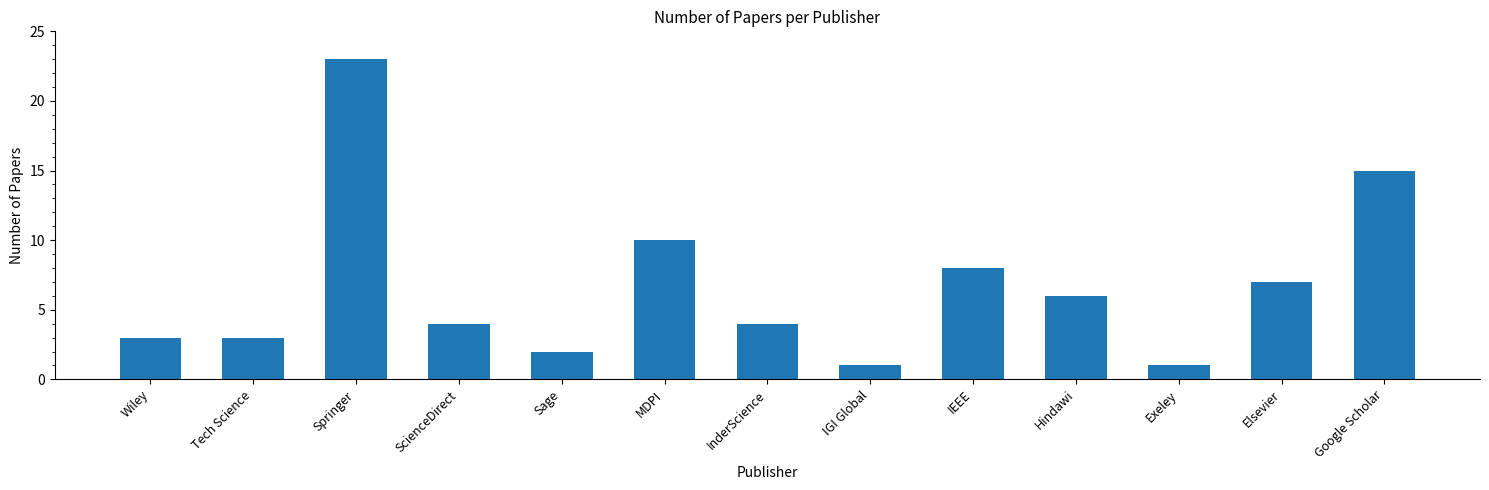

Is it true that the value at Sage is 2?

True